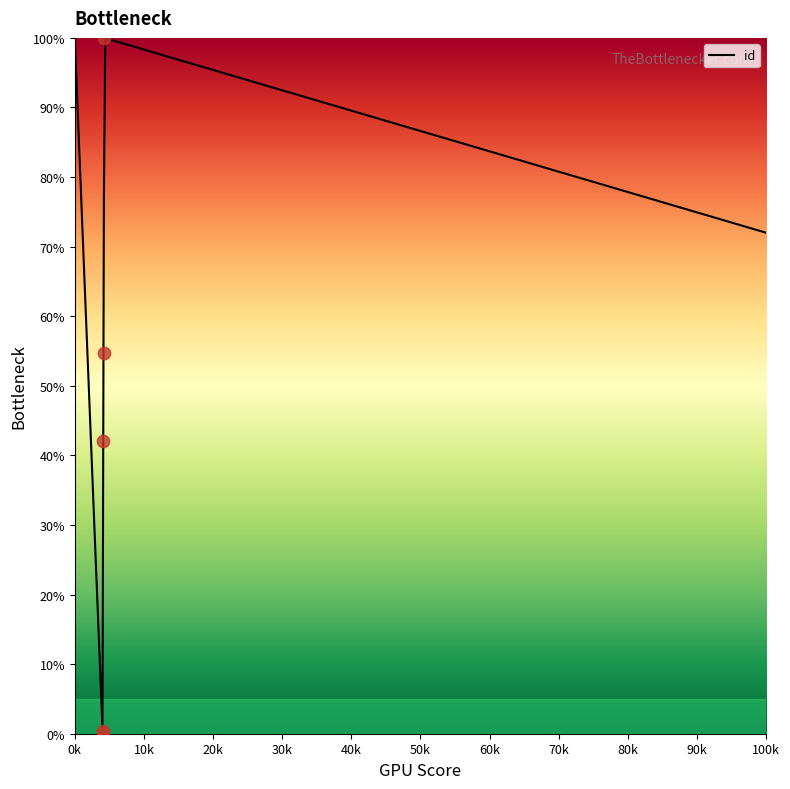

What is the change in value from 4038 to 4255?

+99.7